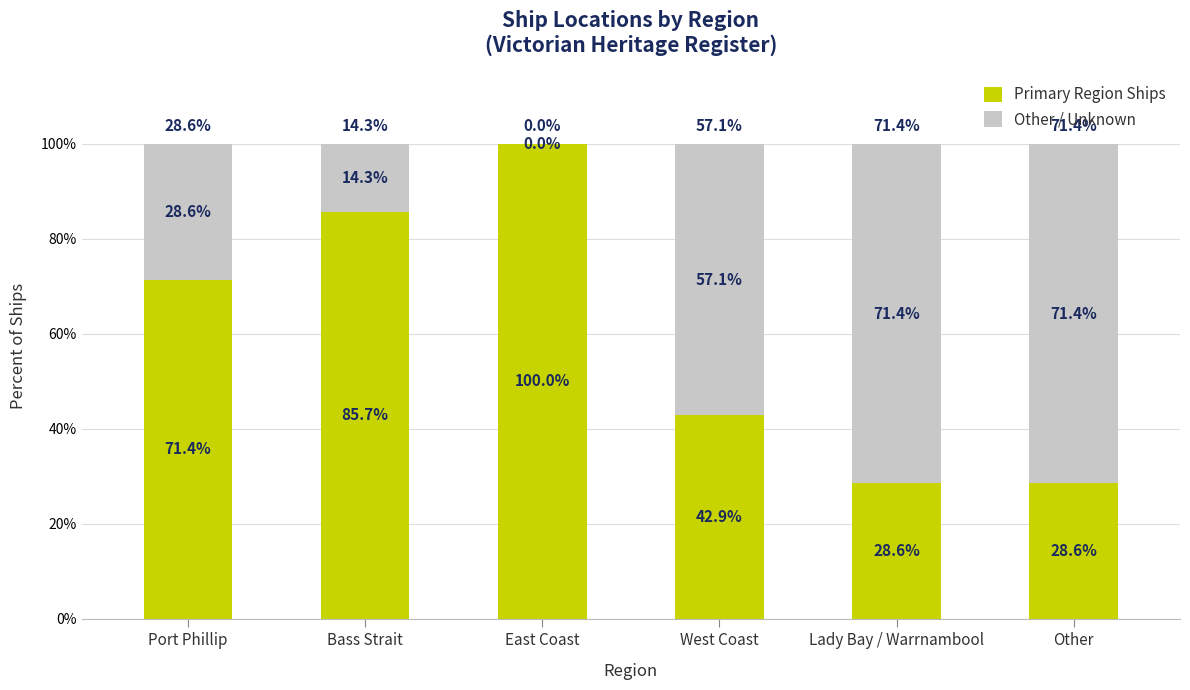

How many data points does each series have?

6